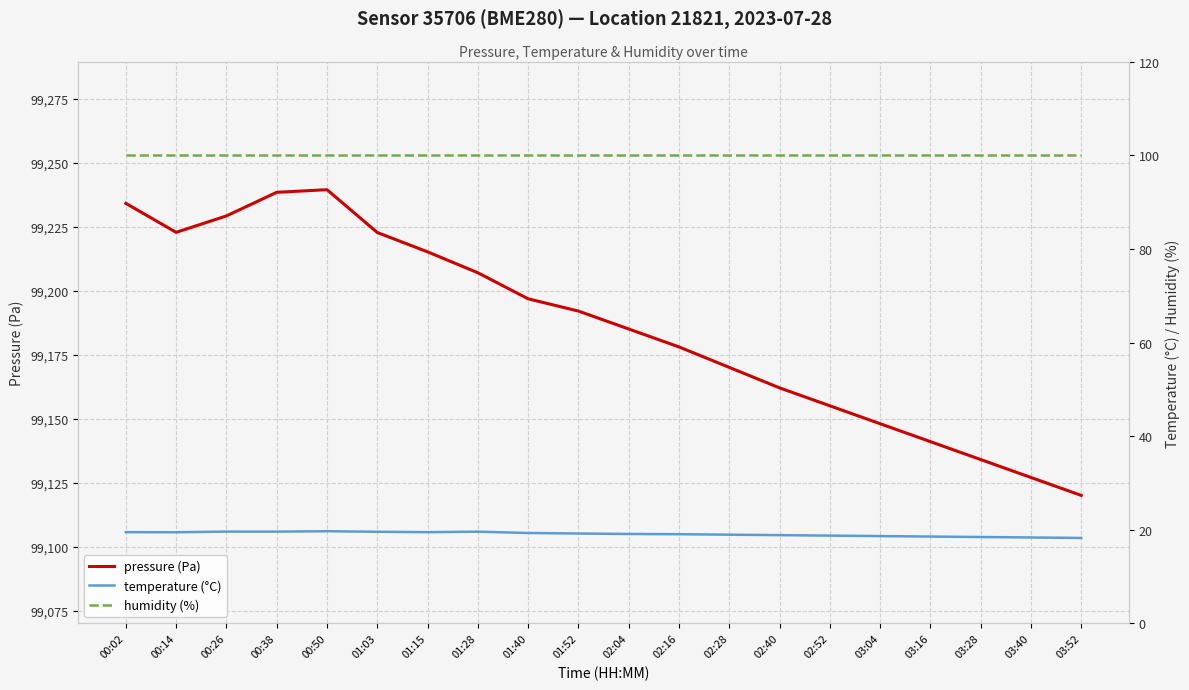

True or false: humidity (%) and pressure (Pa) cross at least once.

False